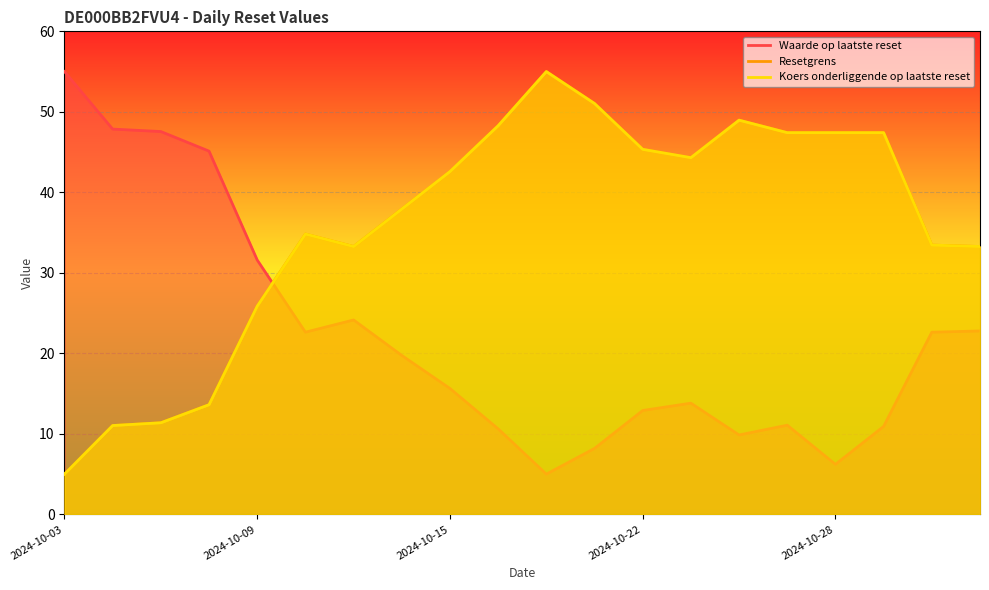

What are all the series names shown in the legend?

Waarde op laatste reset, Resetgrens, Koers onderliggende op laatste reset